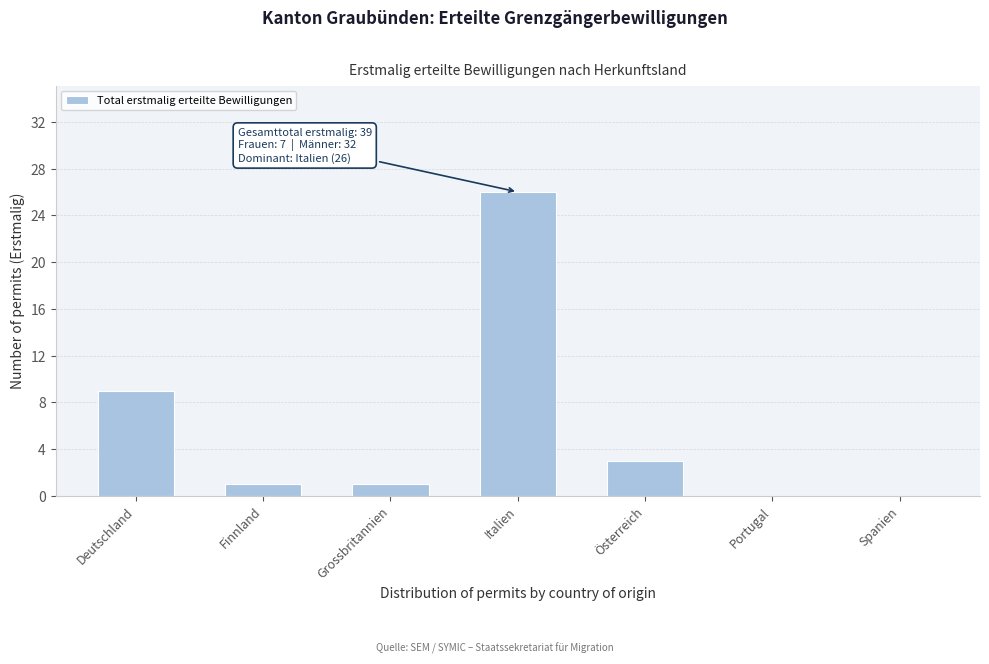

Reading left to right, transcribe all the data shown in this chart.

Deutschland=9	Finnland=1	Grossbritannien=1	Italien=26	Österreich=3	Portugal=0	Spanien=0